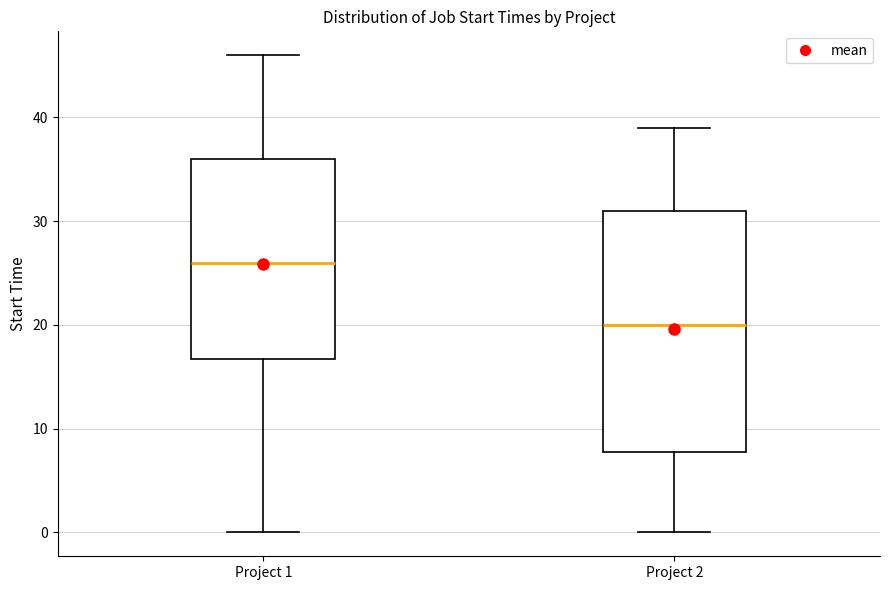

Reading left to right, transcribe this box plot: for each box, give where its median line is, the range the box spans, and where its two whiskers end, as read against the y-axis. The values are not printed on the chart, so give them approximately, as read against the axis.

Project 1: median 26, box 17 to 36, whiskers 0 to 46
Project 2: median 20, box 8 to 31, whiskers 0 to 39